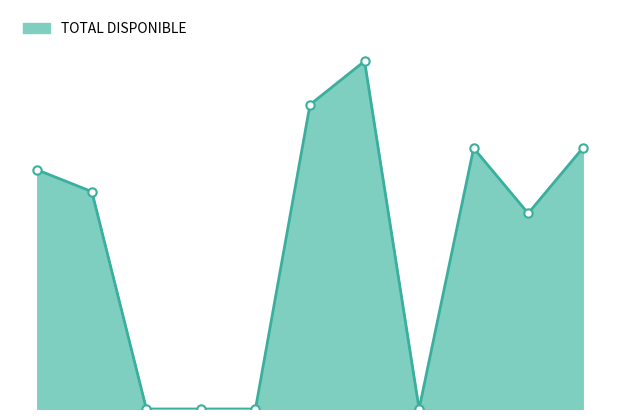

Does the chart display data point markers on the line(s)?

No